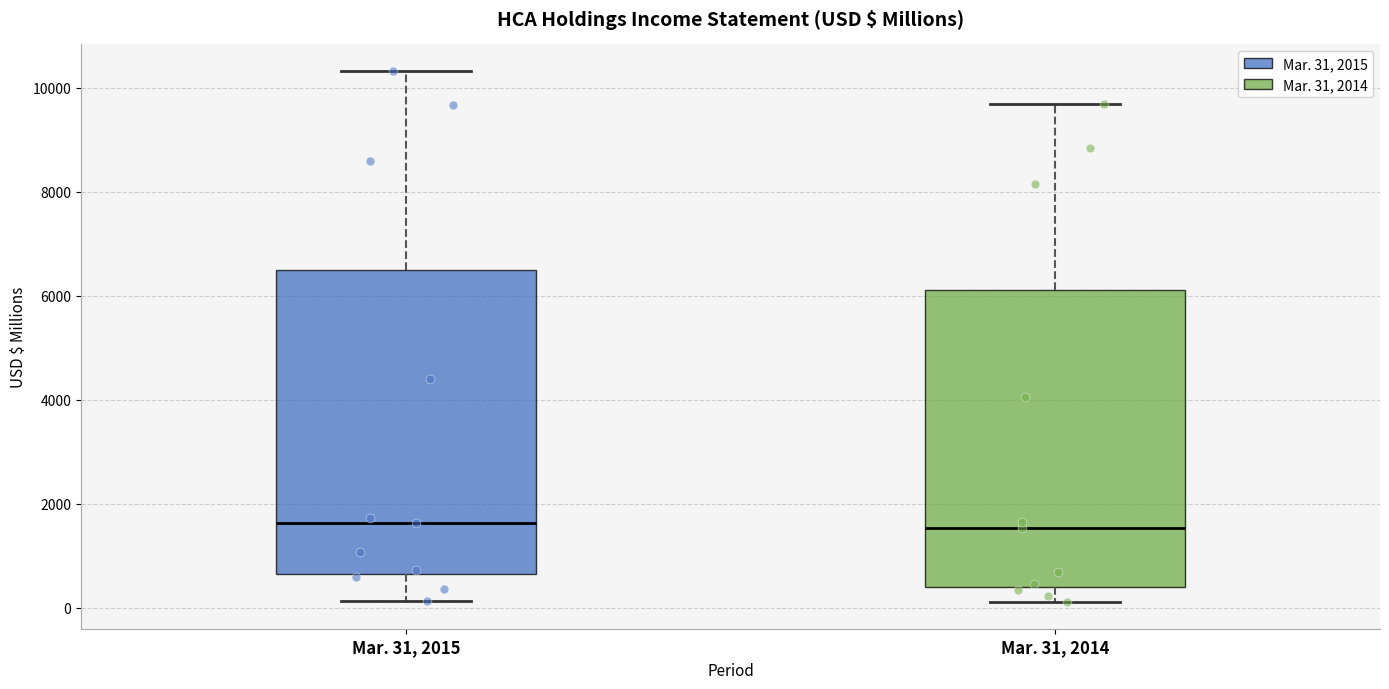

Reading left to right, transcribe this box plot: for each box, give where its median line is, the range the box spans, and where its two whiskers end, as read against the y-axis. The values are not printed on the chart, so give them approximately, as read against the axis.

Mar. 31, 2015: median 1600, box 600 to 6400, whiskers 200 to 10400
Mar. 31, 2014: median 1600, box 400 to 6200, whiskers 200 to 9600